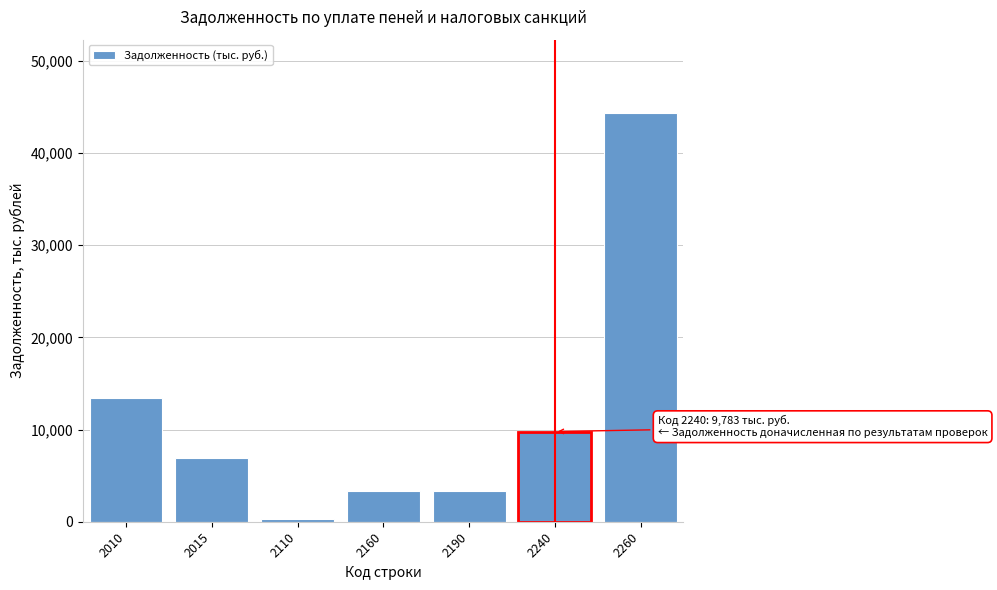

What is the difference between the maximum and minimum values?

44058